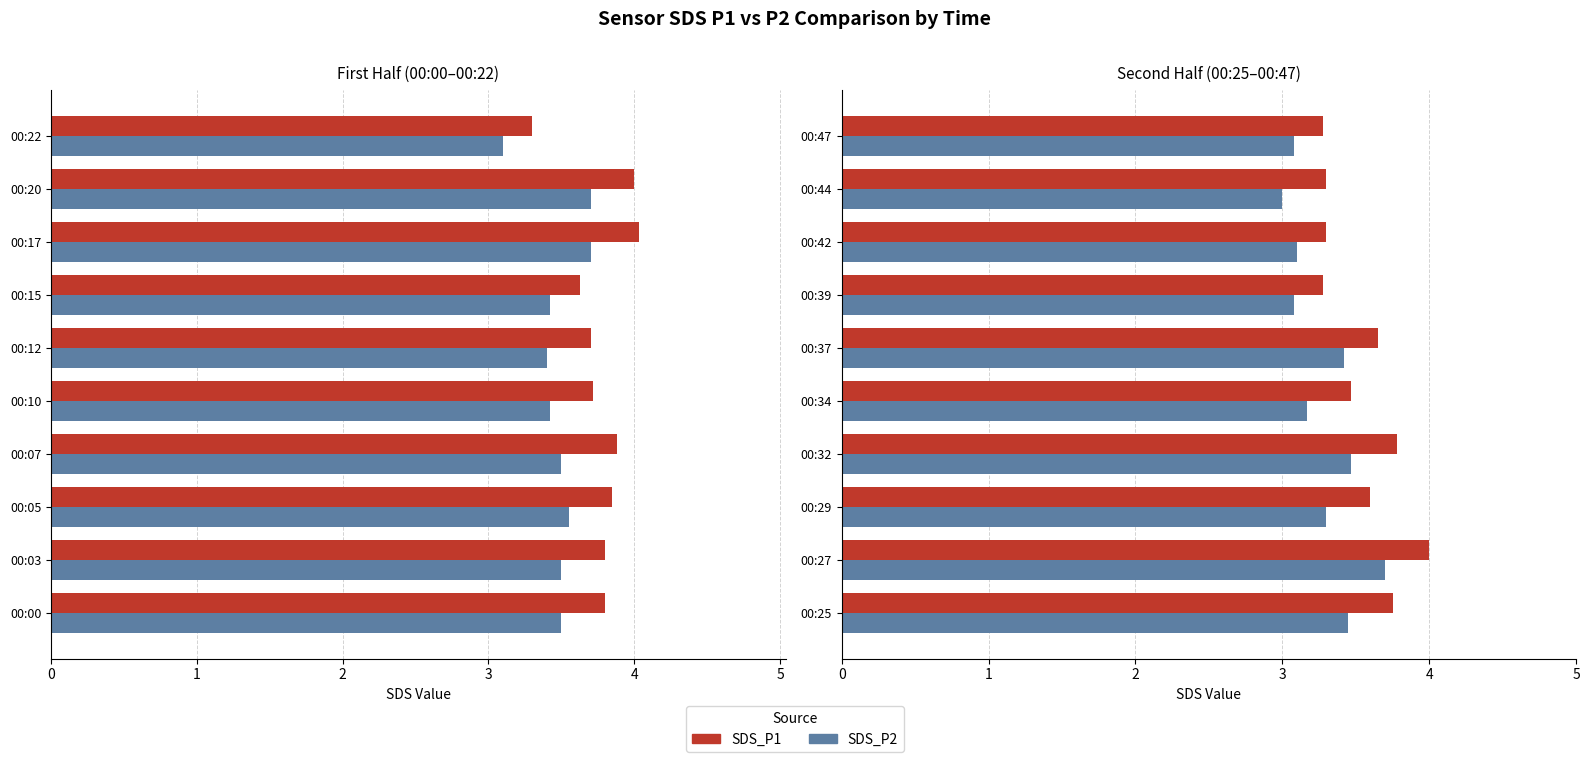

Rank the series by their maximum value, from lowest to highest.

SDS_P2, SDS_P1